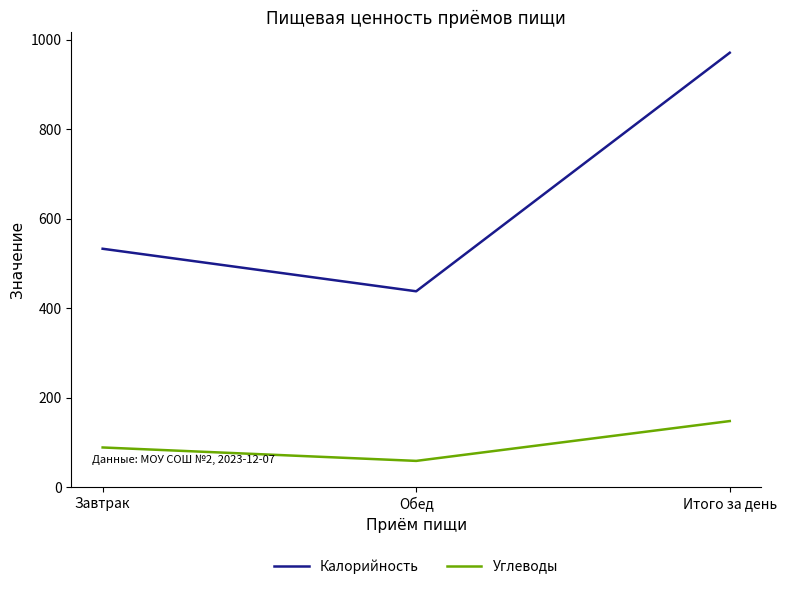

At which label is Калорийность closest to 704?

Завтрак